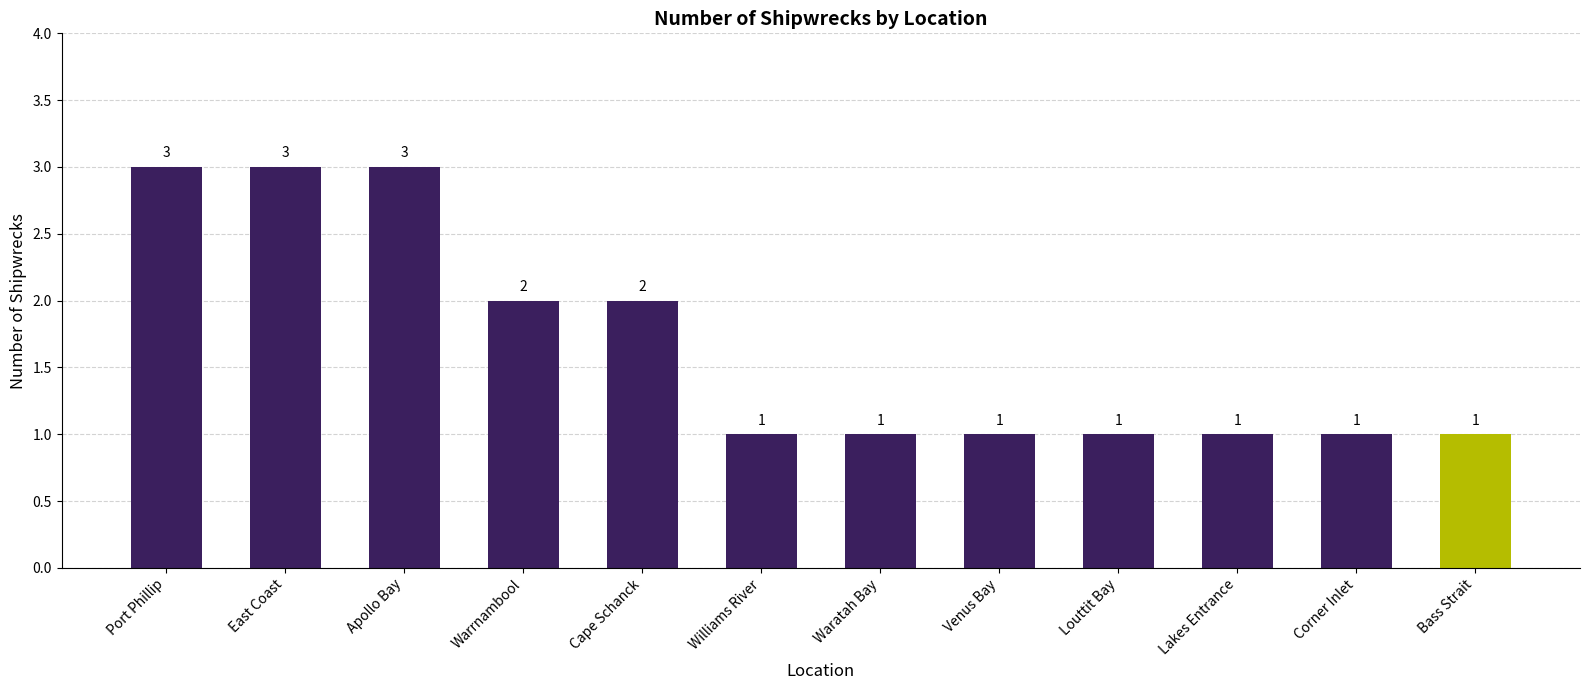

What is the approximate value at Cape Schanck?

2